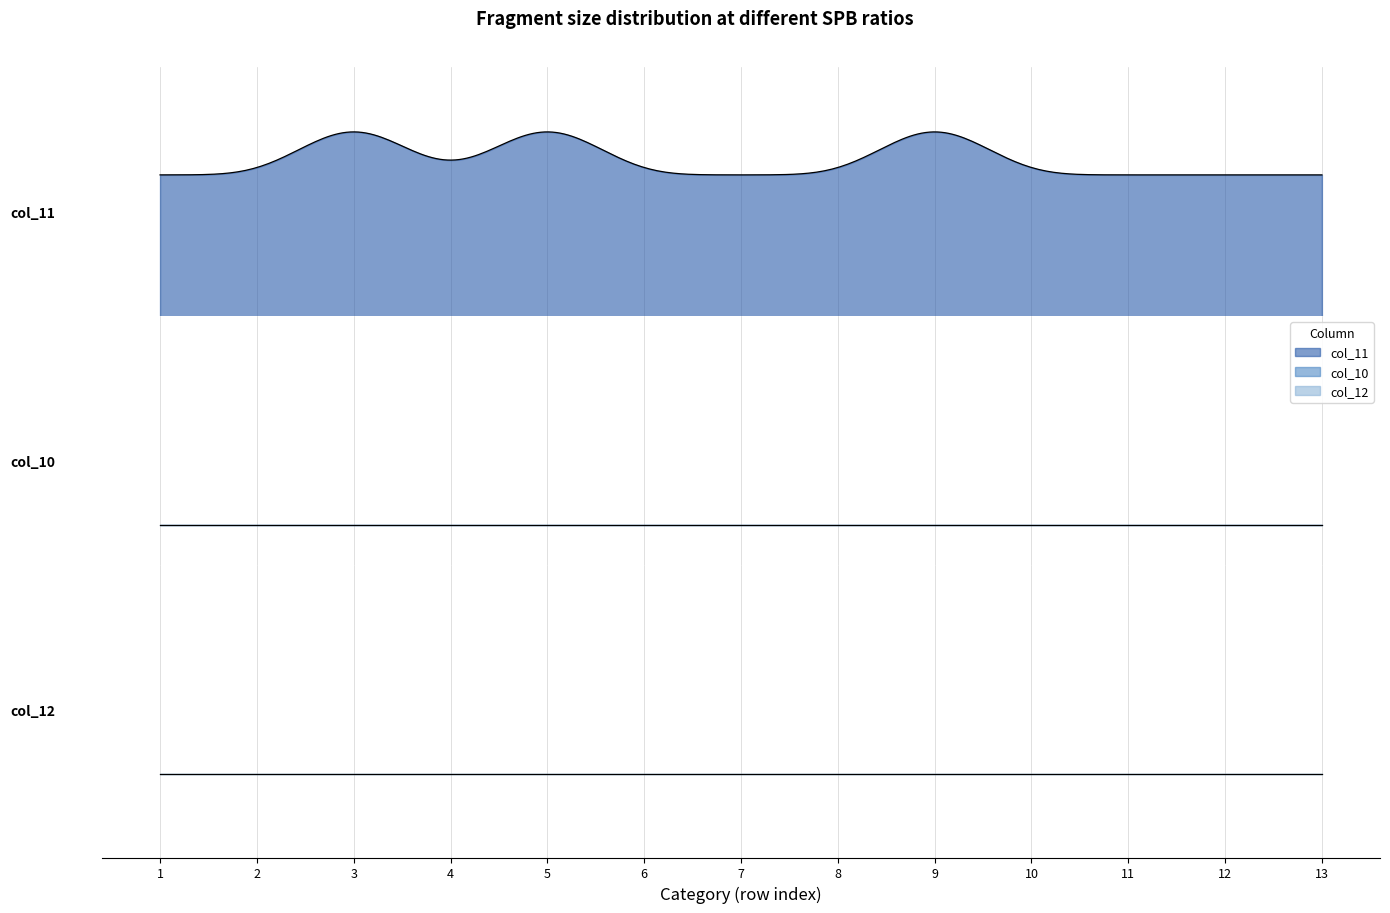

What is the difference between the highest and lowest values at 10?

3